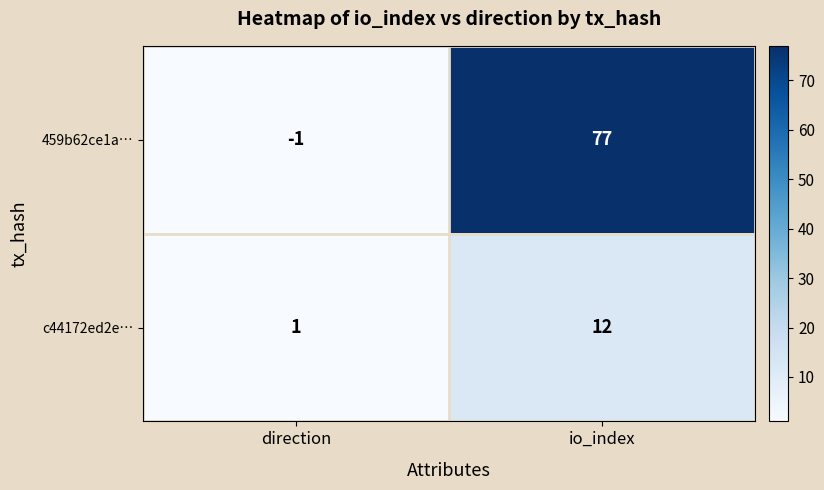

How many categories are shown in the chart?

2